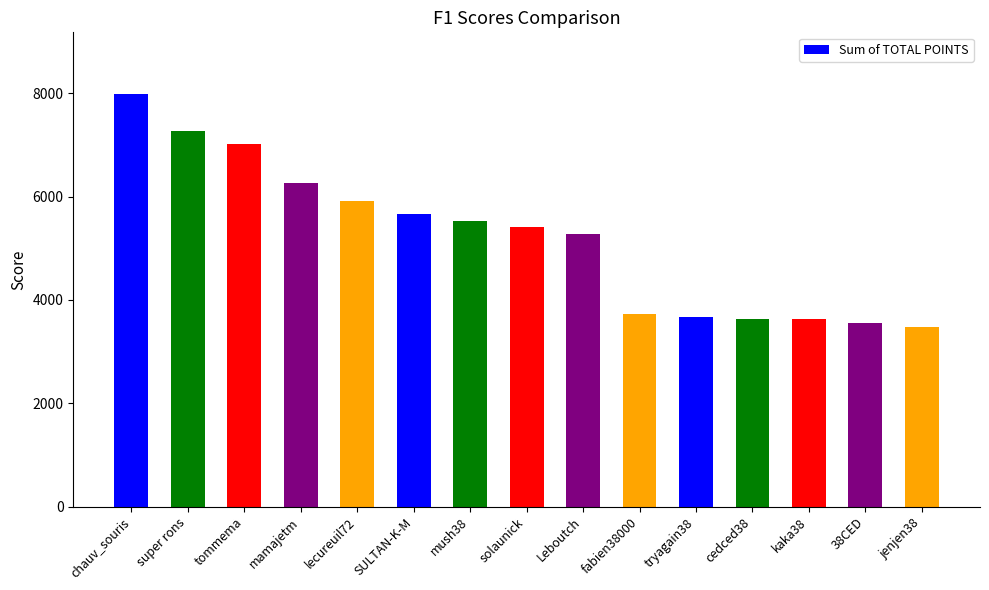

What is the sum of the values at solaunick and jenjen38?

8881.8